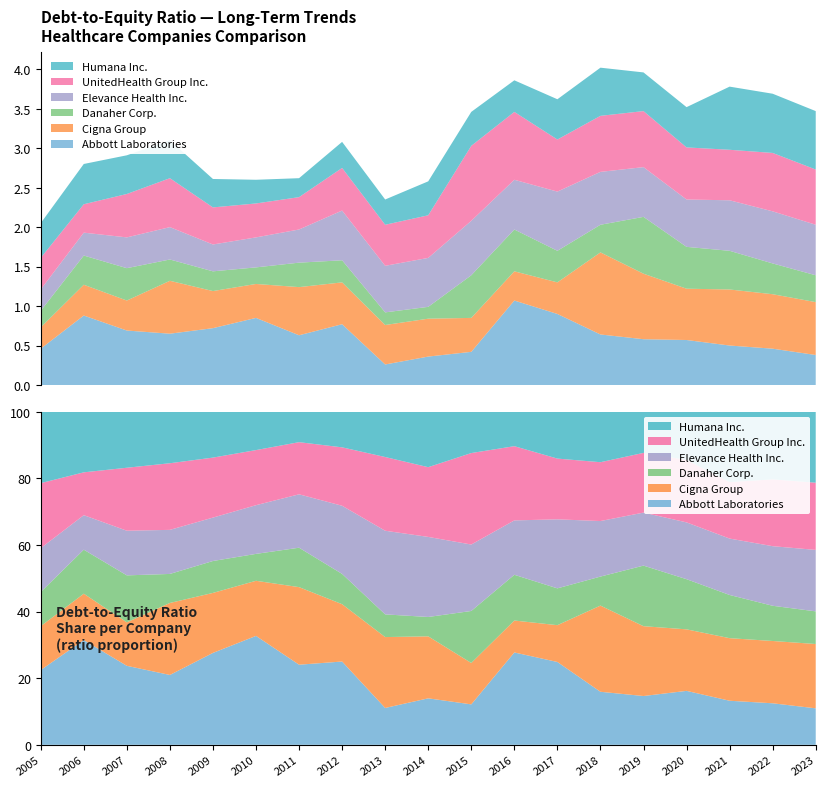

Reading right to left, extract all data points from this chart.

Abbott Laboratories: 2023=0.4	2022=0.5	2021=0.5	2020=0.6	2019=0.6	2018=0.6	2017=0.9	2016=1.1	2015=0.4	2014=0.4	2013=0.3	2012=0.8	2011=0.6	2010=0.8	2009=0.7	2008=0.7	2007=0.7	2006=0.9	2005=0.5
Cigna Group: 2023=0.7	2022=0.7	2021=0.7	2020=0.7	2019=0.8	2018=1.0	2017=0.4	2016=0.4	2015=0.4	2014=0.5	2013=0.5	2012=0.5	2011=0.6	2010=0.4	2009=0.5	2008=0.7	2007=0.4	2006=0.4	2005=0.3
Danaher Corp.: 2023=0.3	2022=0.4	2021=0.5	2020=0.5	2019=0.7	2018=0.3	2017=0.4	2016=0.5	2015=0.5	2014=0.1	2013=0.2	2012=0.3	2011=0.3	2010=0.2	2009=0.2	2008=0.3	2007=0.4	2006=0.4	2005=0.2
Elevance Health Inc.: 2023=0.6	2022=0.7	2021=0.6	2020=0.6	2019=0.6	2018=0.7	2017=0.8	2016=0.6	2015=0.7	2014=0.6	2013=0.6	2012=0.6	2011=0.4	2010=0.4	2009=0.3	2008=0.4	2007=0.4	2006=0.3	2005=0.3
UnitedHealth Group Inc.: 2023=0.7	2022=0.7	2021=0.6	2020=0.7	2019=0.7	2018=0.7	2017=0.7	2016=0.9	2015=0.9	2014=0.5	2013=0.5	2012=0.5	2011=0.4	2010=0.4	2009=0.5	2008=0.6	2007=0.6	2006=0.4	2005=0.4
Humana Inc.: 2023=0.7	2022=0.8	2021=0.8	2020=0.5	2019=0.5	2018=0.6	2017=0.5	2016=0.4	2015=0.4	2014=0.4	2013=0.3	2012=0.3	2011=0.2	2010=0.3	2009=0.4	2008=0.5	2007=0.5	2006=0.5	2005=0.4